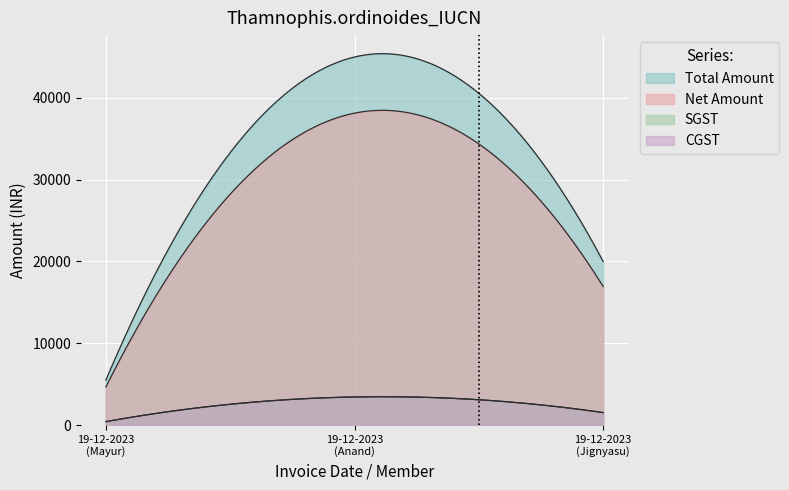

Read the Net Amount value at 19-12-2023 (Jignyasu Chasmawala).

16949.2